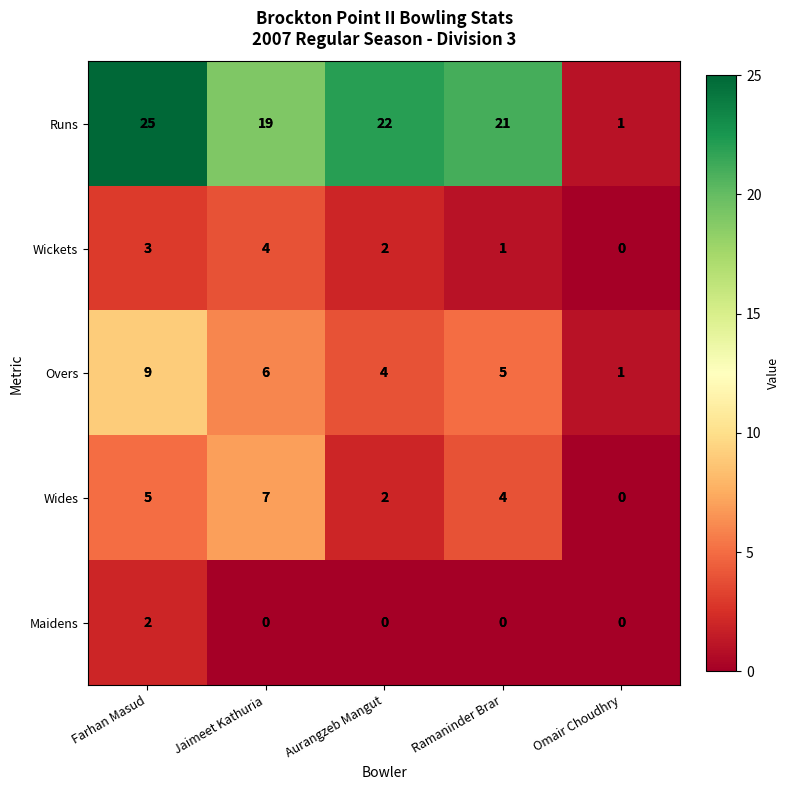

Rank the series at Ramaninder Brar from highest to lowest value.

Runs, Overs, Wides, Wickets, Maidens